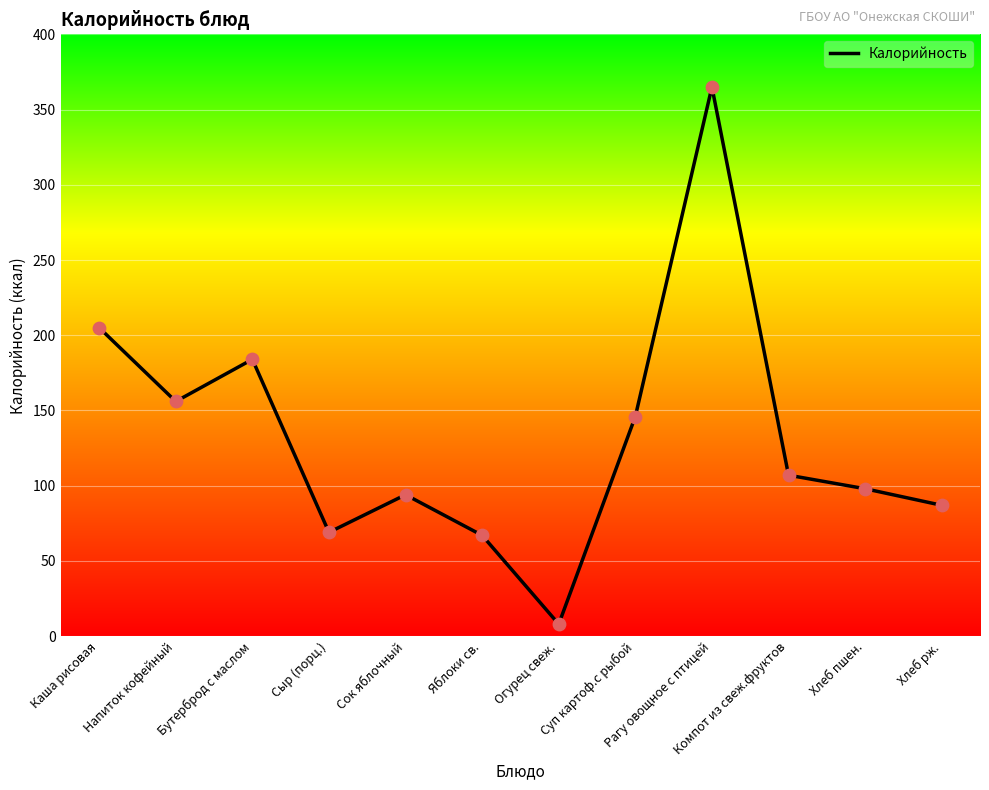

What is the change in value from Бутерброд с маслом to Яблоки св.?

-117